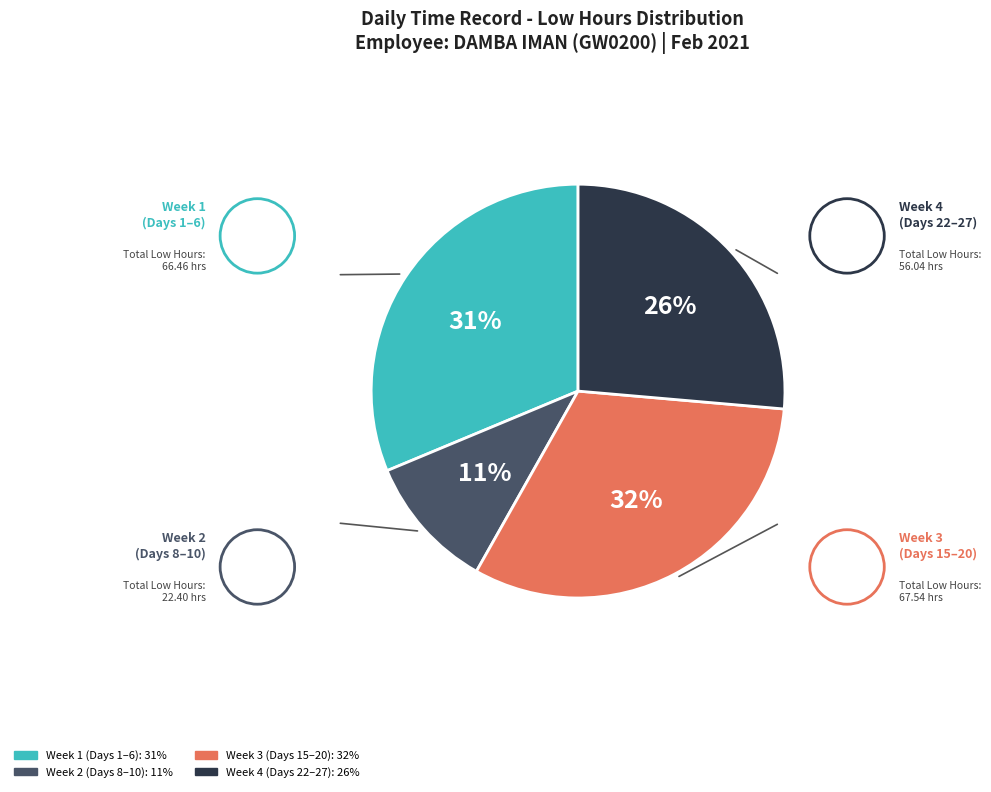

Is there a majority slice in this chart?

No